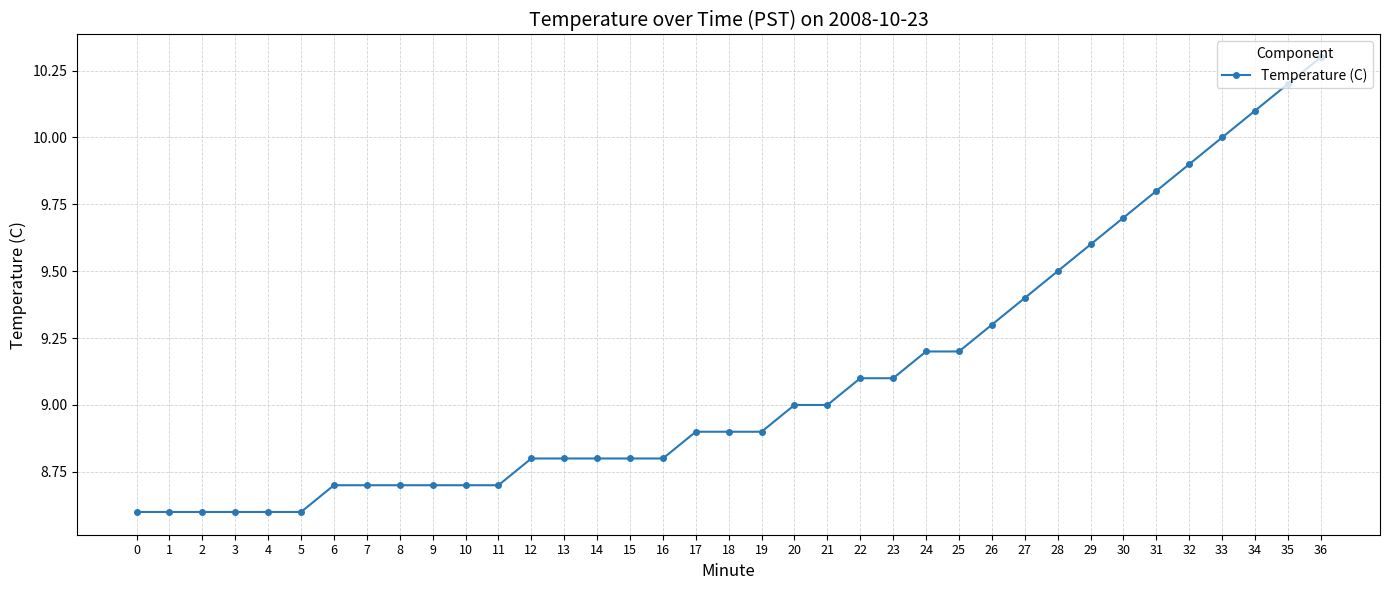

The value at 21 is 5.8. True or false?

False